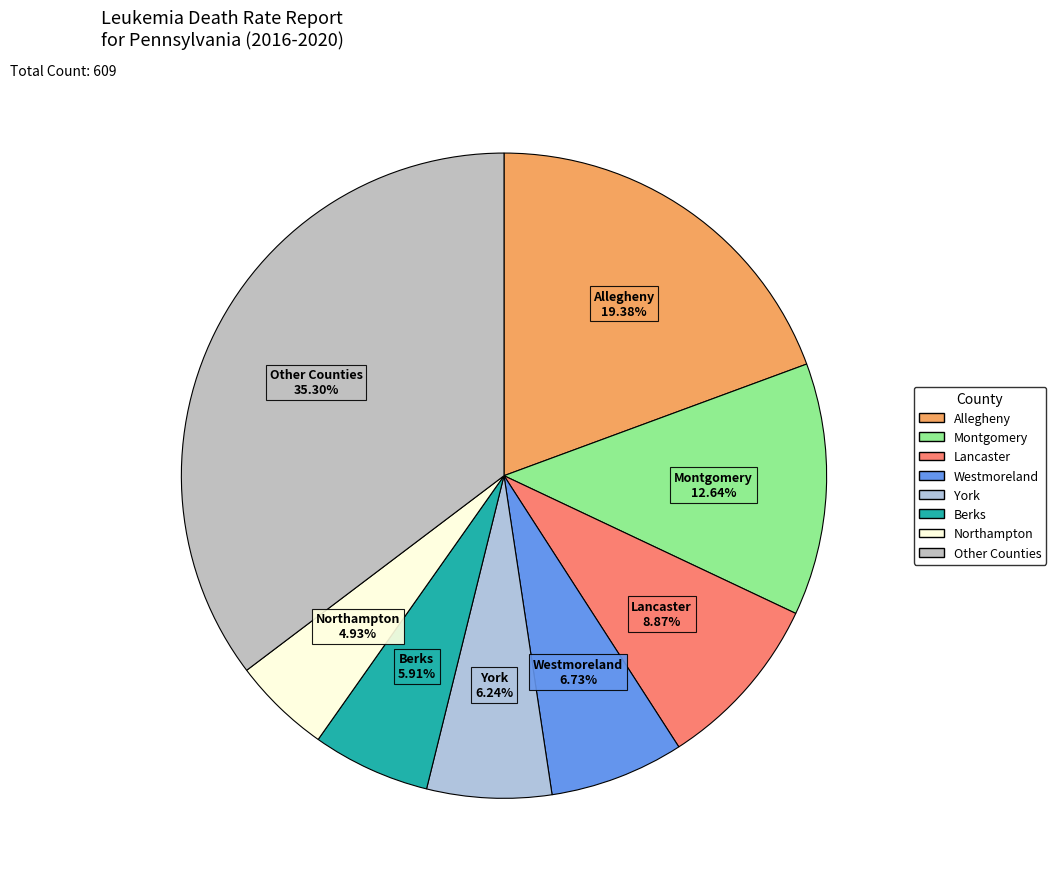

What is the smallest slice in the pie chart?

Northampton